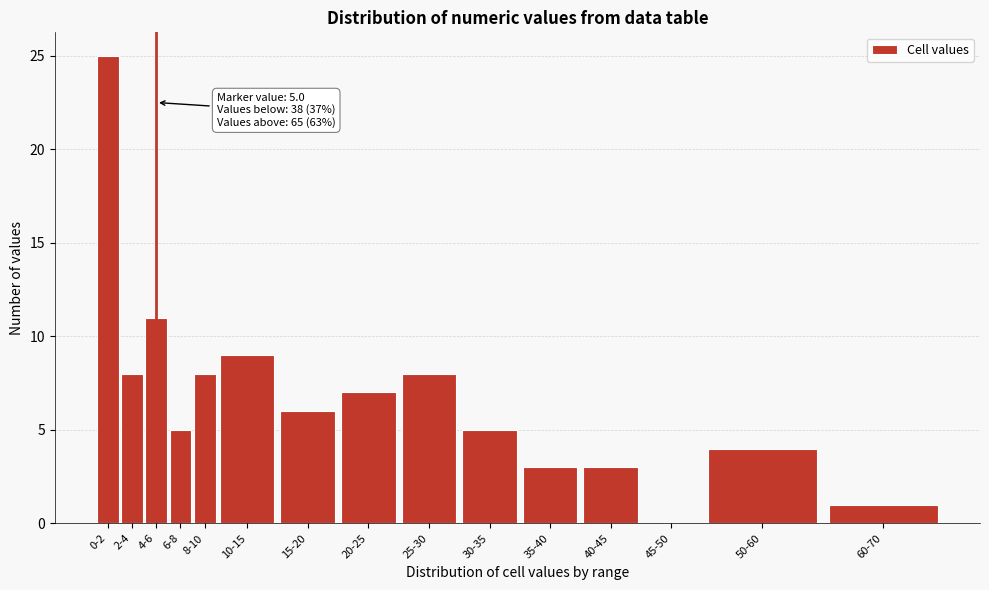

Reading left to right, extract all data points from this chart.

0-2=25	2-4=8	4-6=11	6-8=5	8-10=8	10-15=9	15-20=6	20-25=7	25-30=8	30-35=5	35-40=3	40-45=3	45-50=0	50-60=4	60-70=1